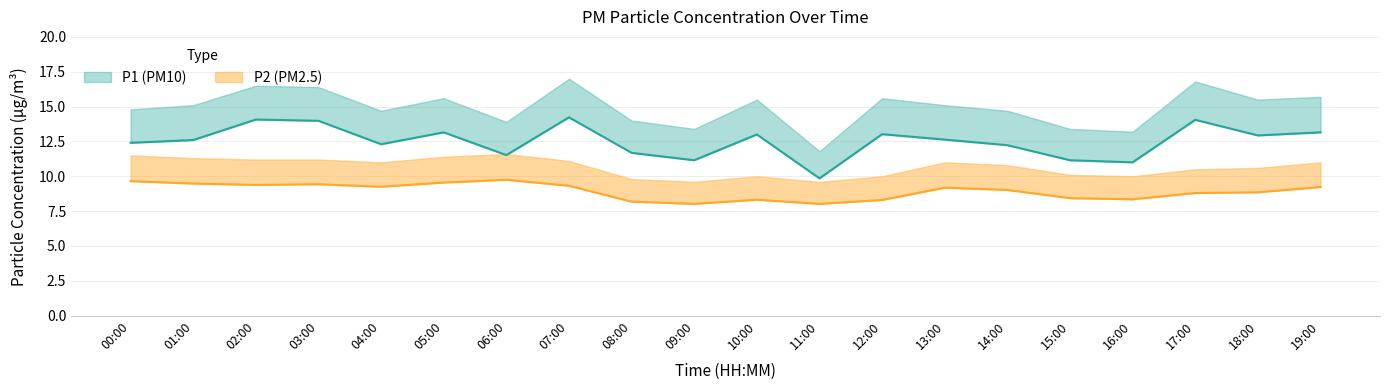

Which category has the highest value in the P1 series?

07:00